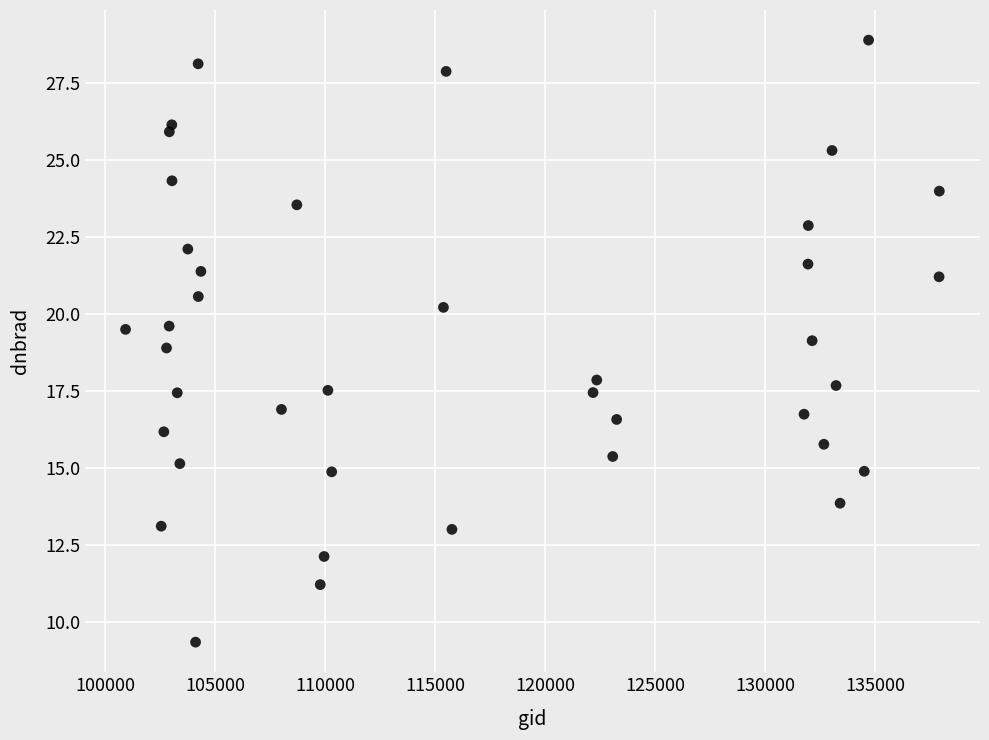

What is the range of X values (max minus min)?

36986.0